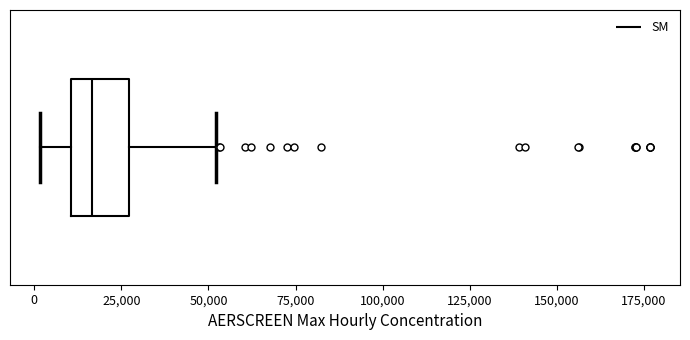

Read this box plot against the x-axis: the position of the median line, the range covered by the box, and the ends of both whiskers. The values are not printed on the chart, so give them approximately, as read against the axis.

median 15000, box 10000 to 25000, whiskers 0 to 50000